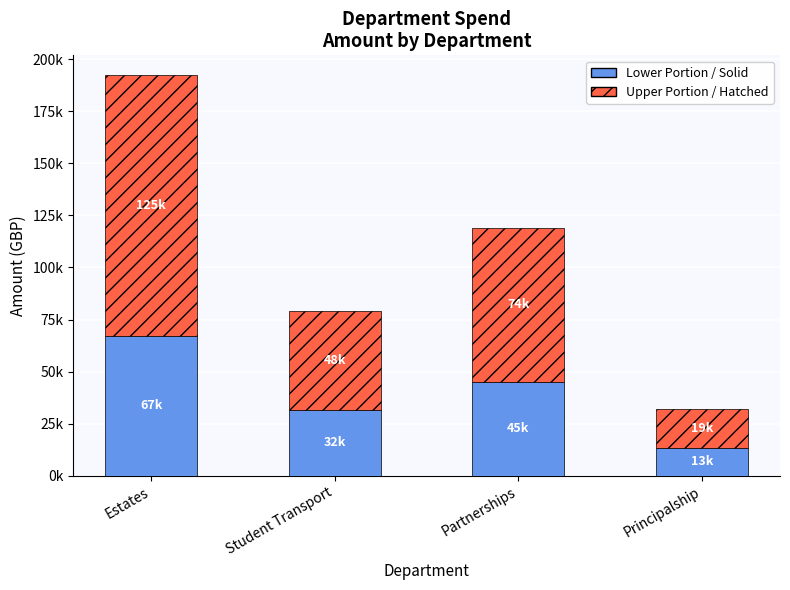

Are the bars horizontal?

No